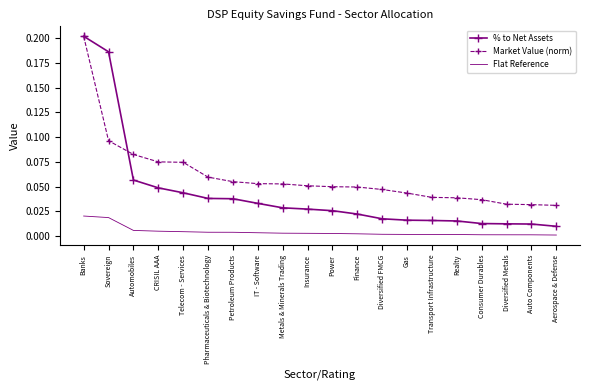

At which category does the chart reach its peak across all series?

Banks